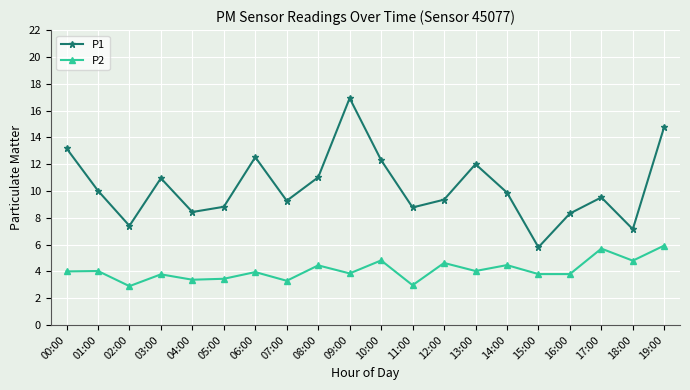

Where is the first local minimum for P2?

02:00